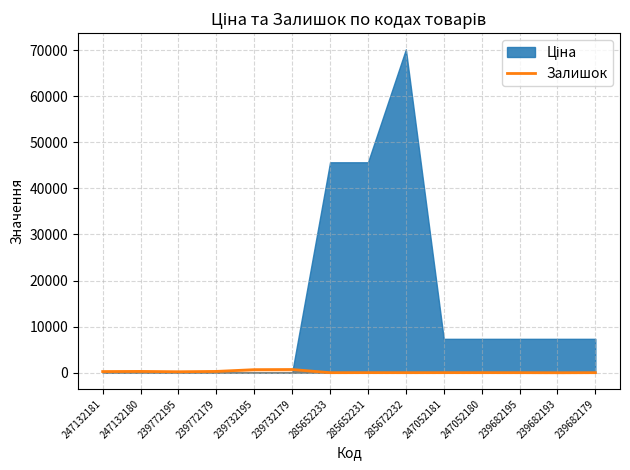

Is it true that Залишок equals 17 at 285672232?

True